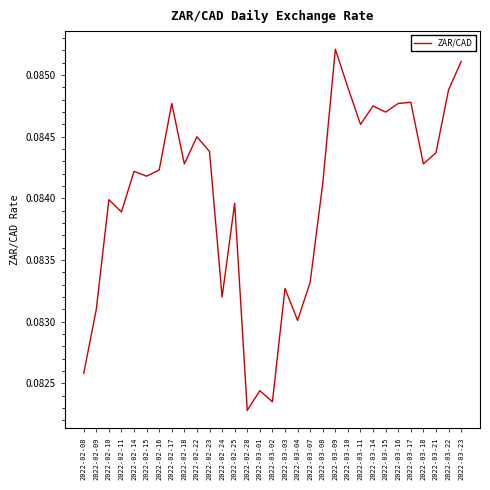

How many lines are shown in the chart?

1